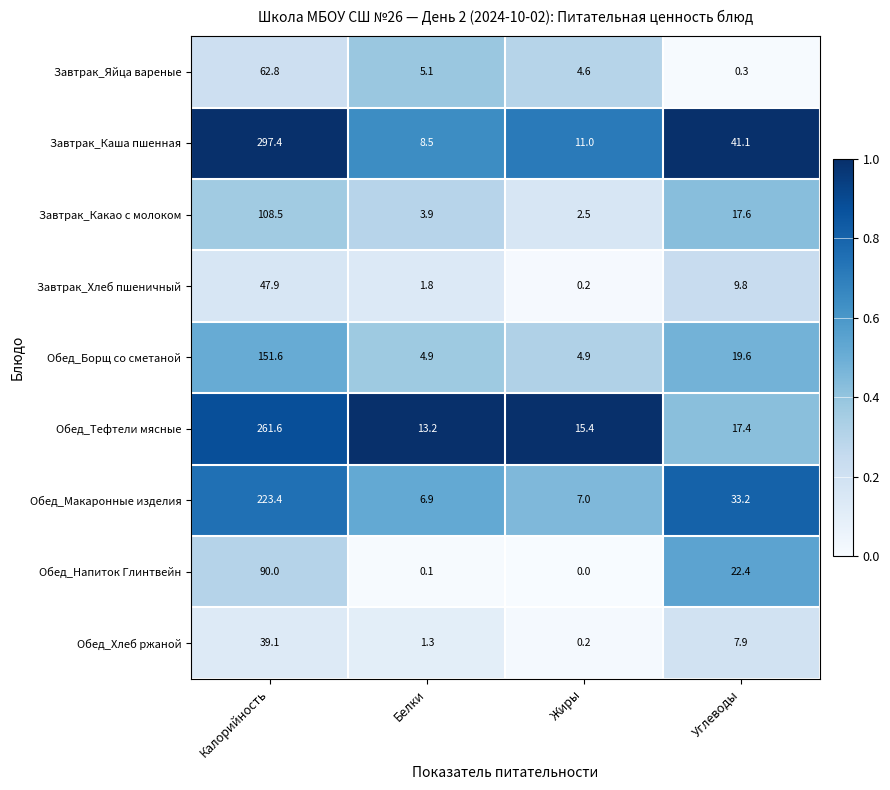

Rank the series by their maximum value, from highest to lowest.

Завтрак_Каша пшенная, Обед_Тефтели мясные, Обед_Макаронные изделия, Обед_Борщ со сметаной, Завтрак_Какао с молоком, Обед_Напиток Глинтвейн, Завтрак_Яйца вареные, Завтрак_Хлеб пшеничный, Обед_Хлеб ржаной